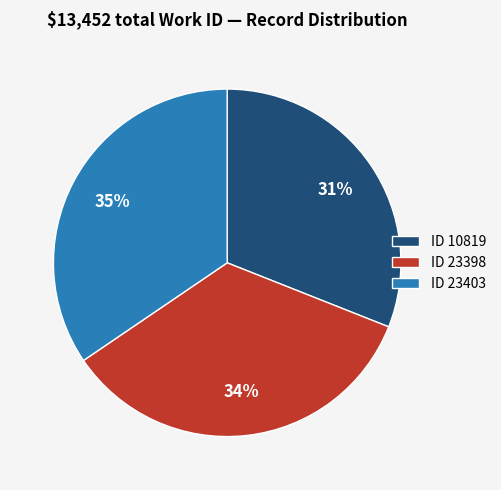

Between ID 10819 and ID 23398, which is larger?

ID 23398